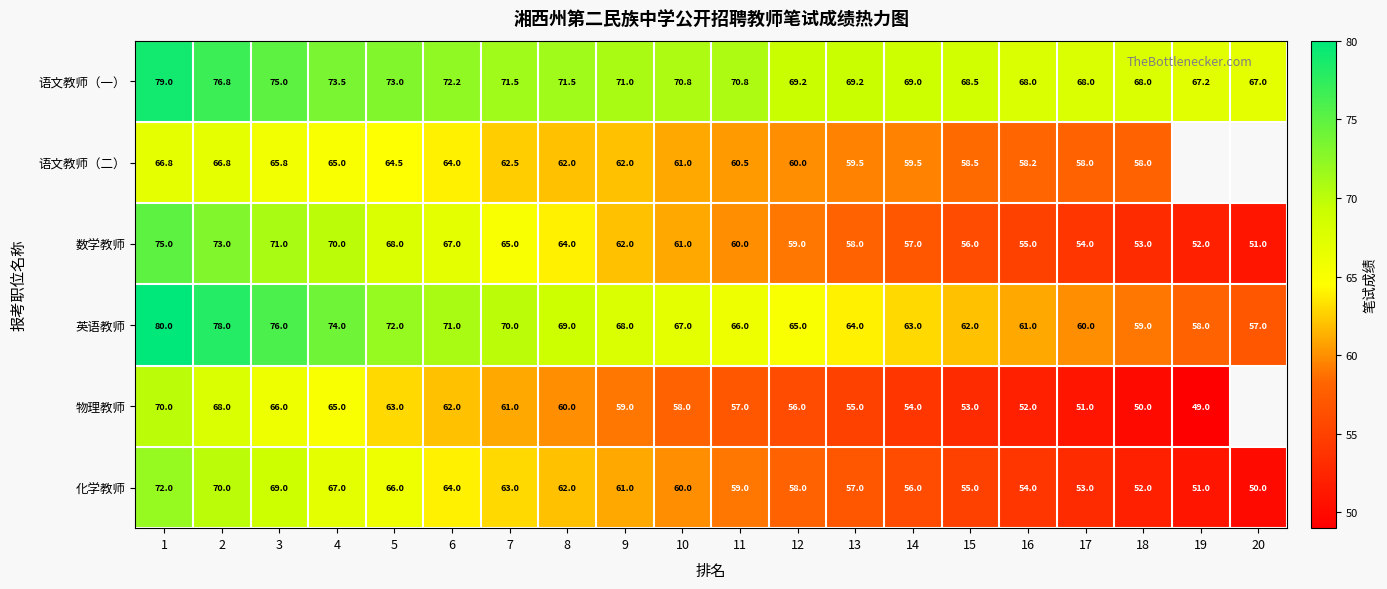

How many data points in 语文教师（一） are above 70?

11